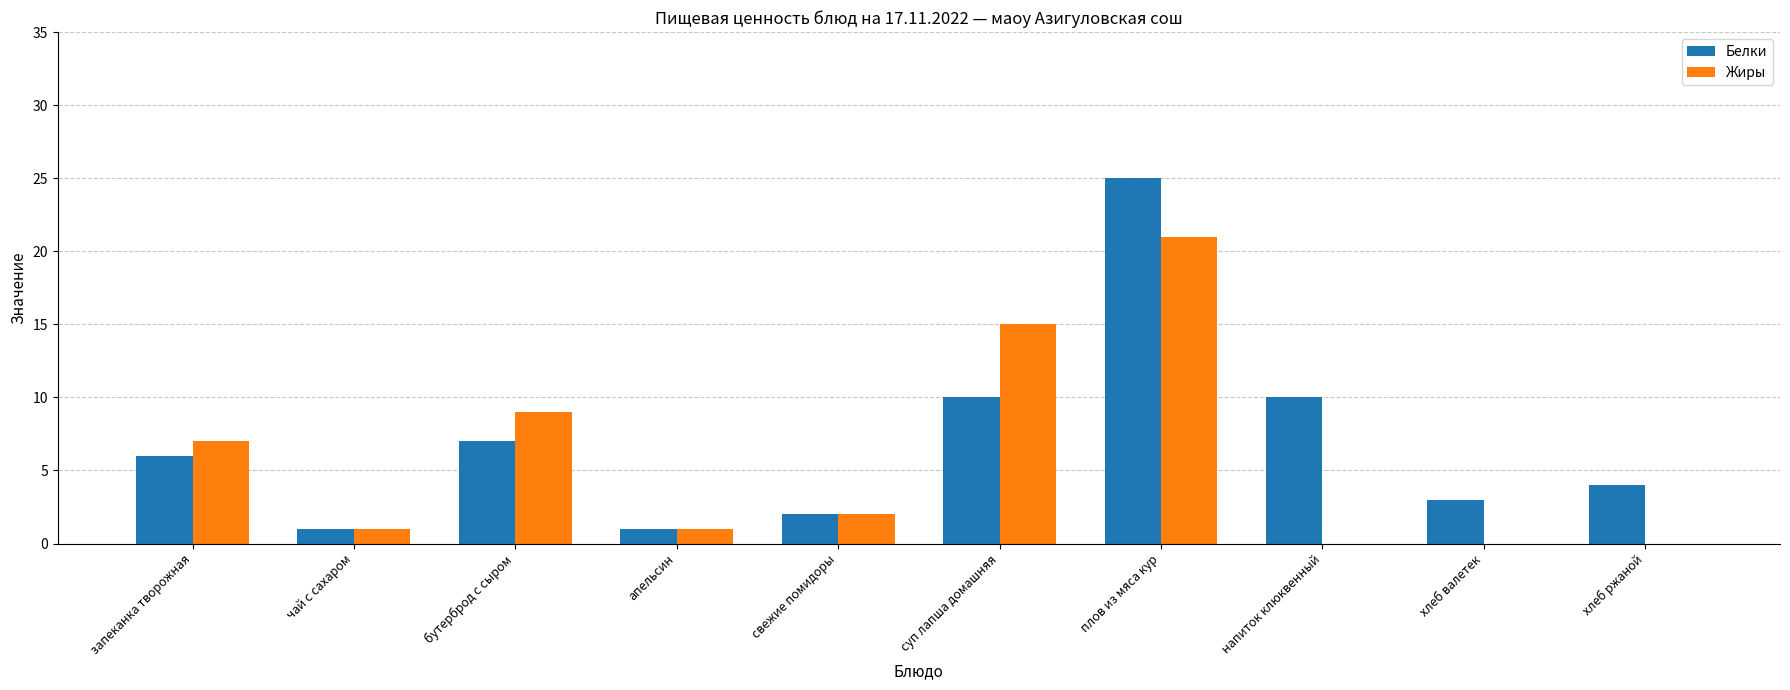

Reading right to left, what are all the values shown in this chart?

Белки: 4	3	10	25	10	2	1	7	1	6
Жиры: 0	0	0	21	15	2	1	9	1	7